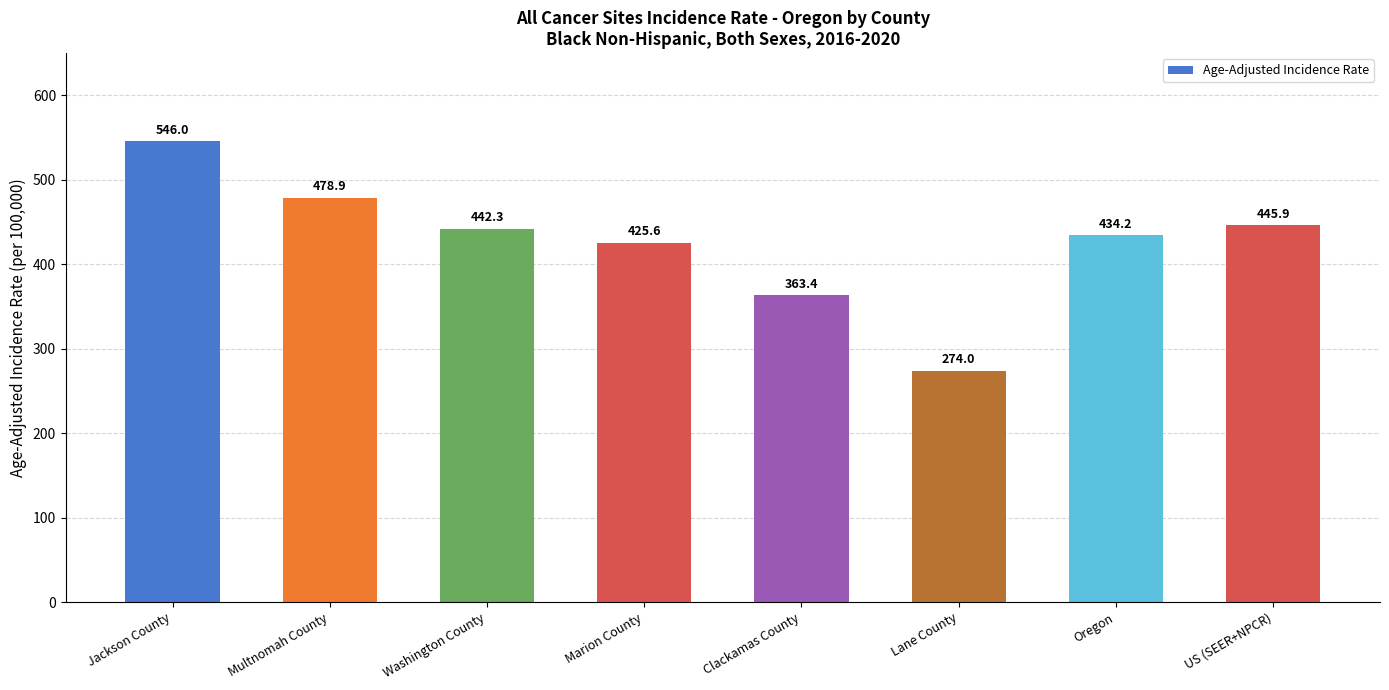

Rank the categories by value from highest to lowest.

Jackson County, Multnomah County, US (SEER+NPCR), Washington County, Oregon, Marion County, Clackamas County, Lane County